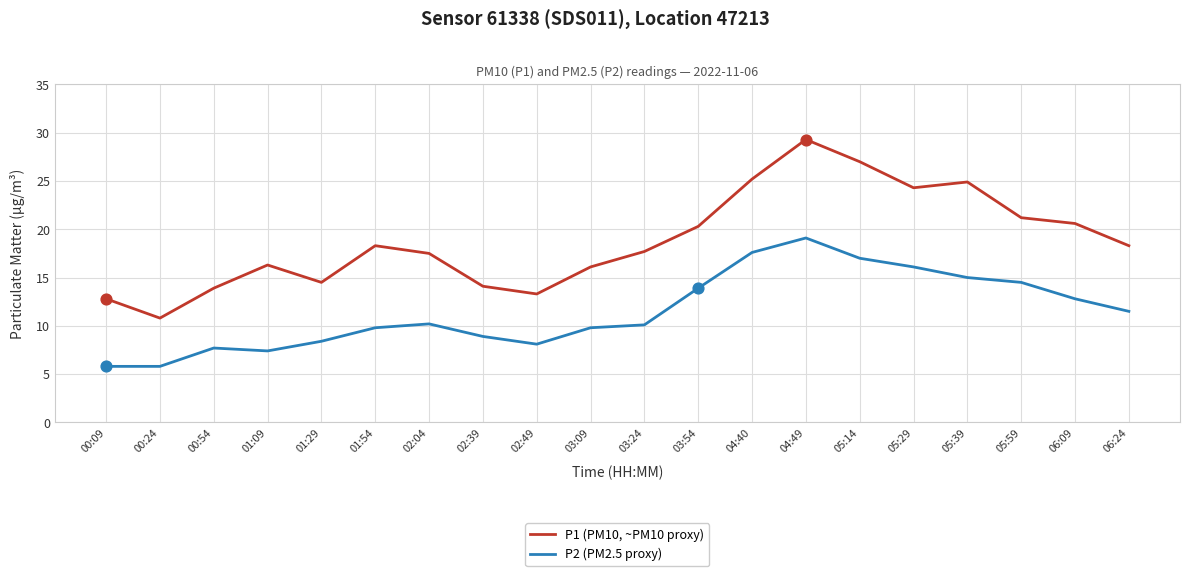

Which series has the largest total across all categories?

P1 (PM10, ~PM10 proxy)